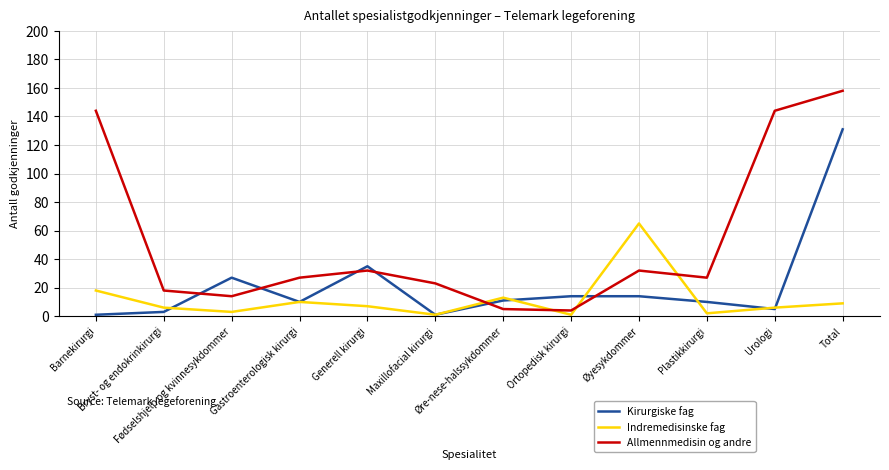

List the series in order of their peak value, highest first.

Allmennmedisin og andre, Kirurgiske fag, Indremedisinske fag